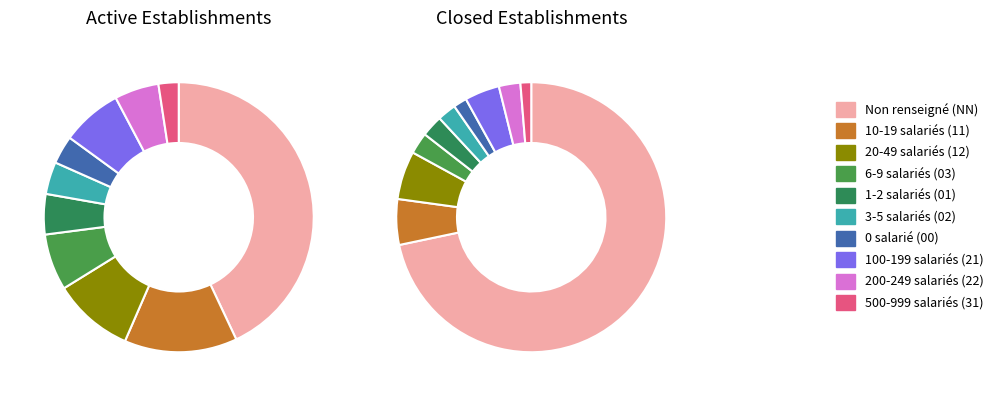

Rank the categories by value from highest to lowest.

NN, 11, 12, 21, 03, 22, 01, 02, 00, 31